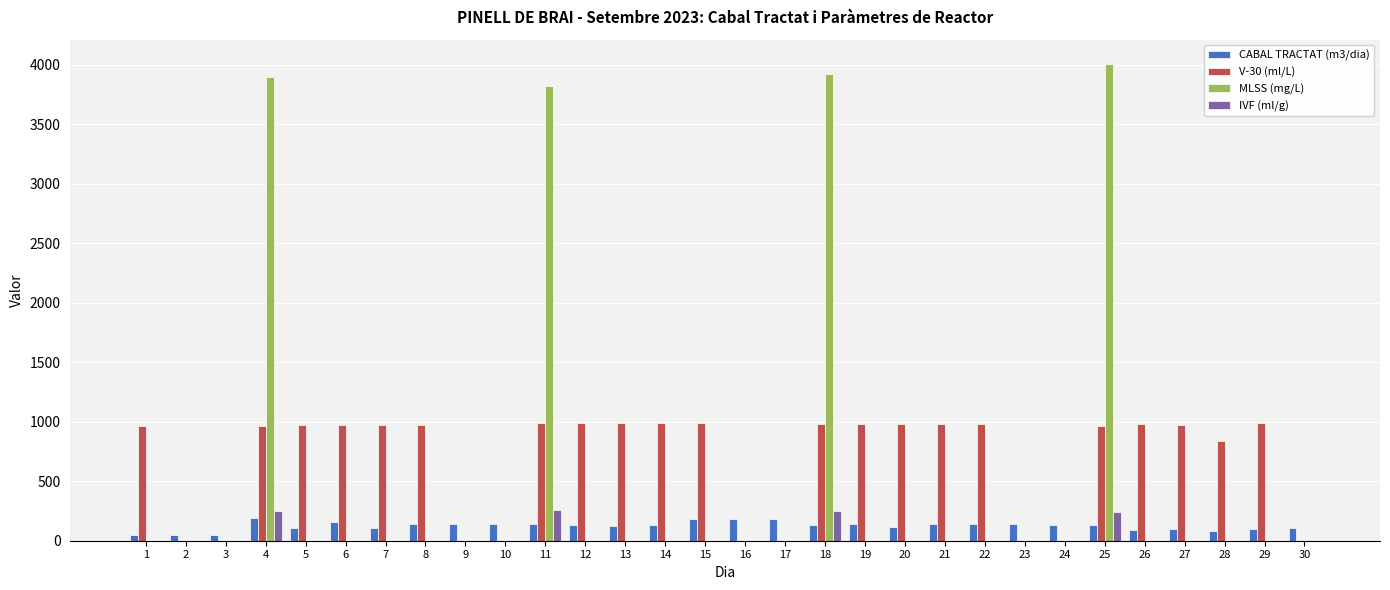

What is the maximum value shown in the chart?

4010